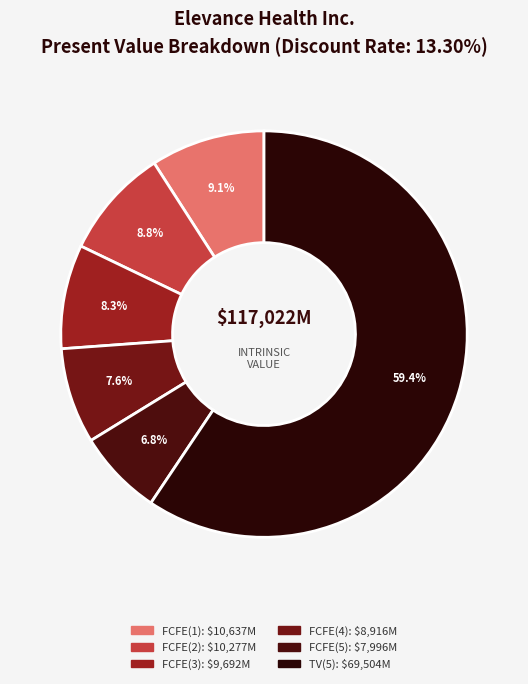

What percentage do FCFE(1) and FCFE(4) together represent?

16.7%